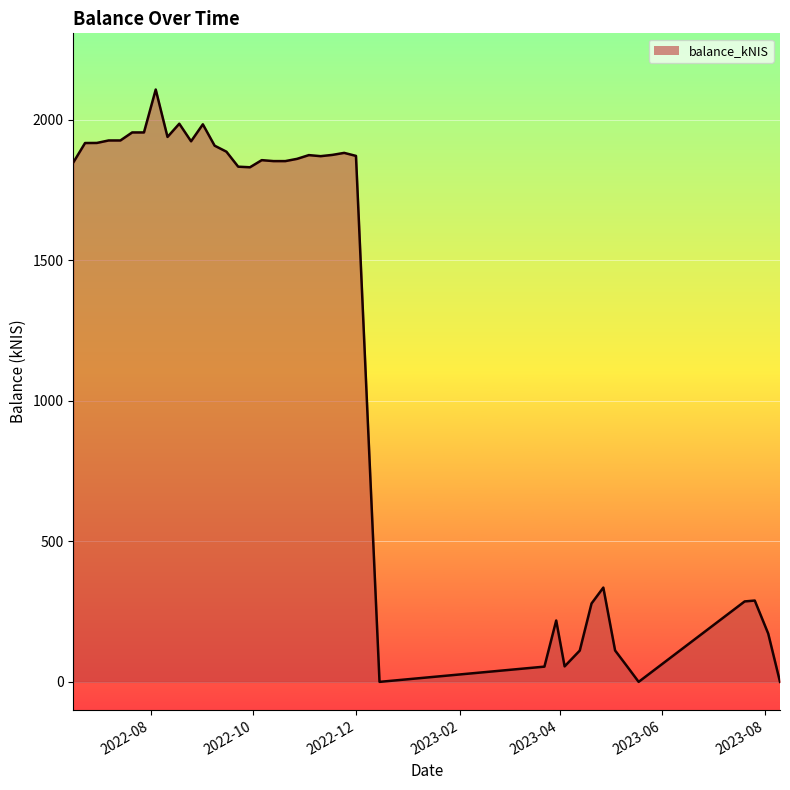

What is the greatest value displayed?

2107.6